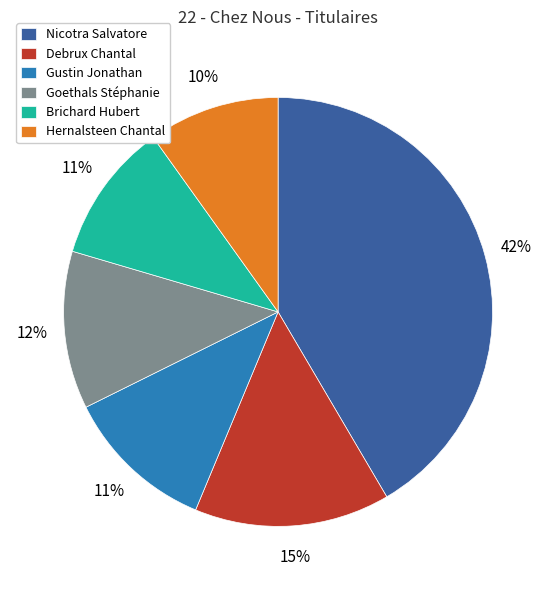

To the nearest percent, what is the average slice percentage?

17%